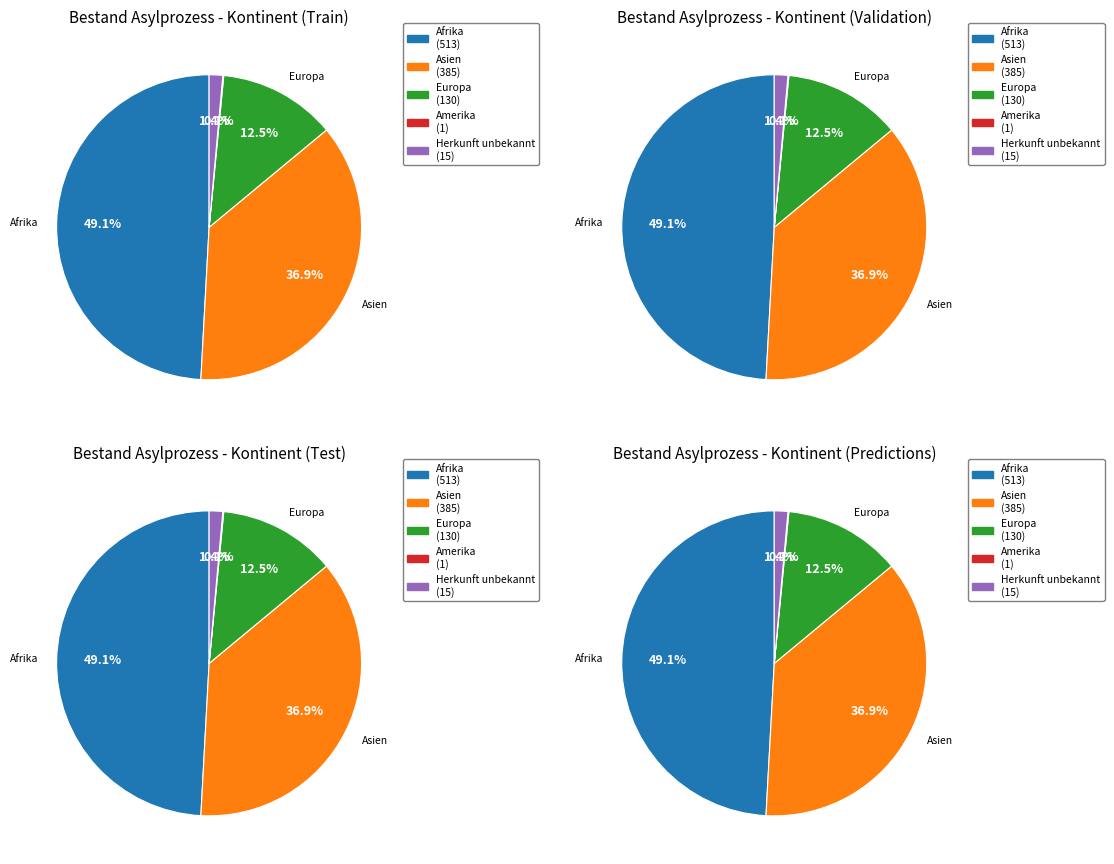

Is it true that Europa is 2% of the pie?

False